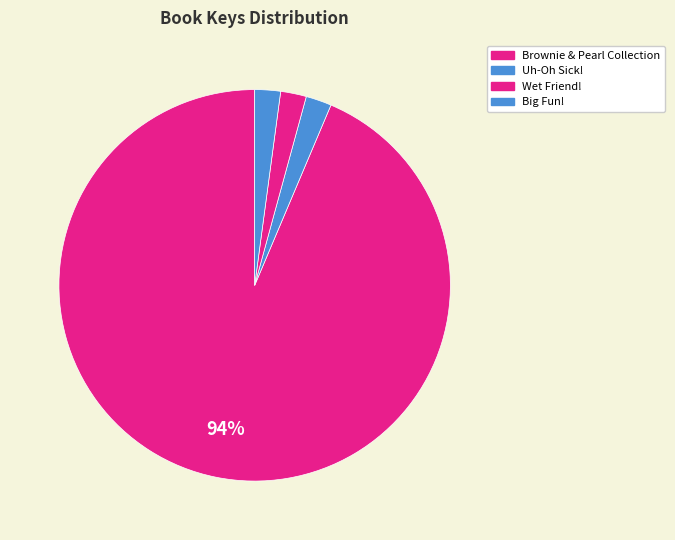

How much of the chart is everything except Uh-Oh Sick!?

97.9%